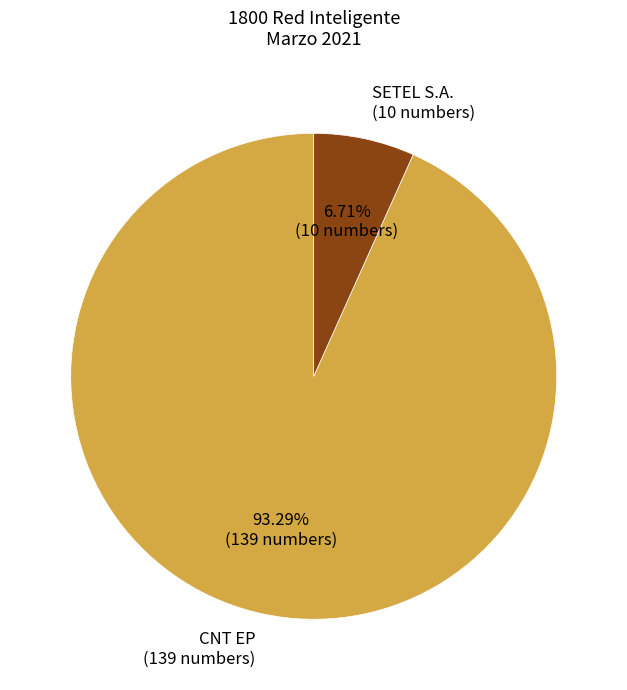

Does CNT EP represent more than half of the total?

Yes